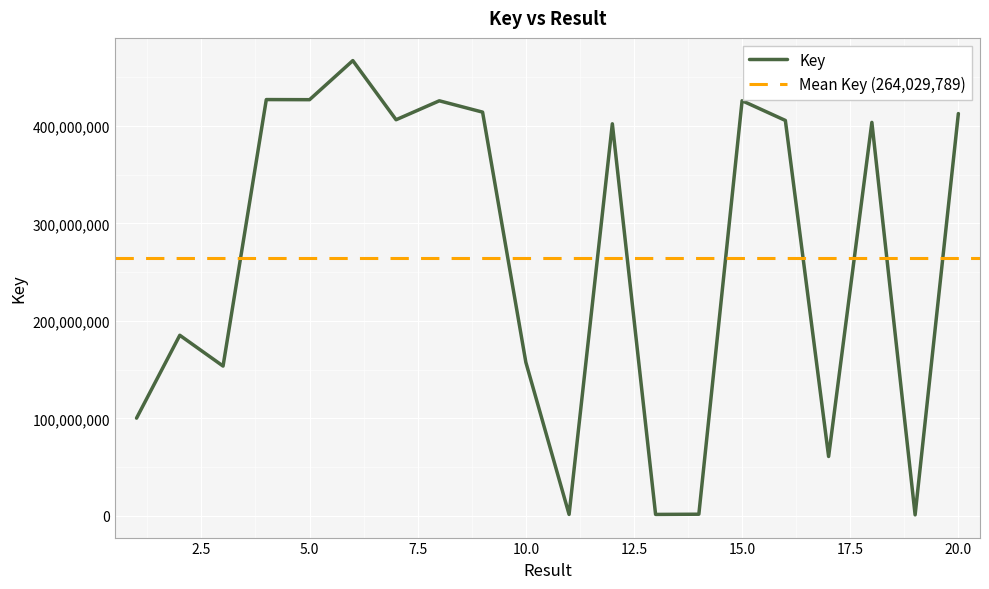

Is it true that the value at 10 is 157621282?

True